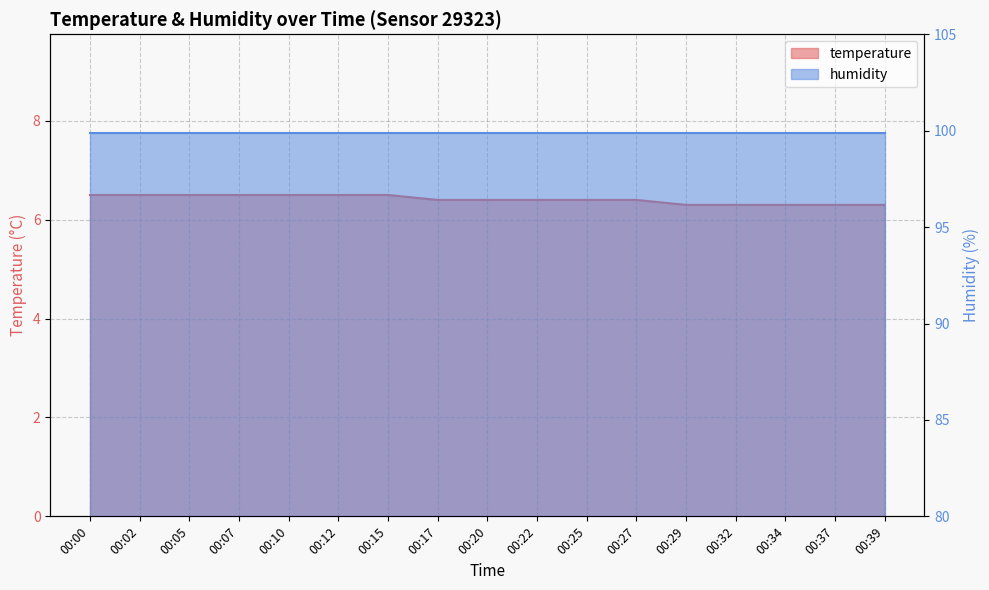

True or false: the data has more than 1 interior local peaks.

False